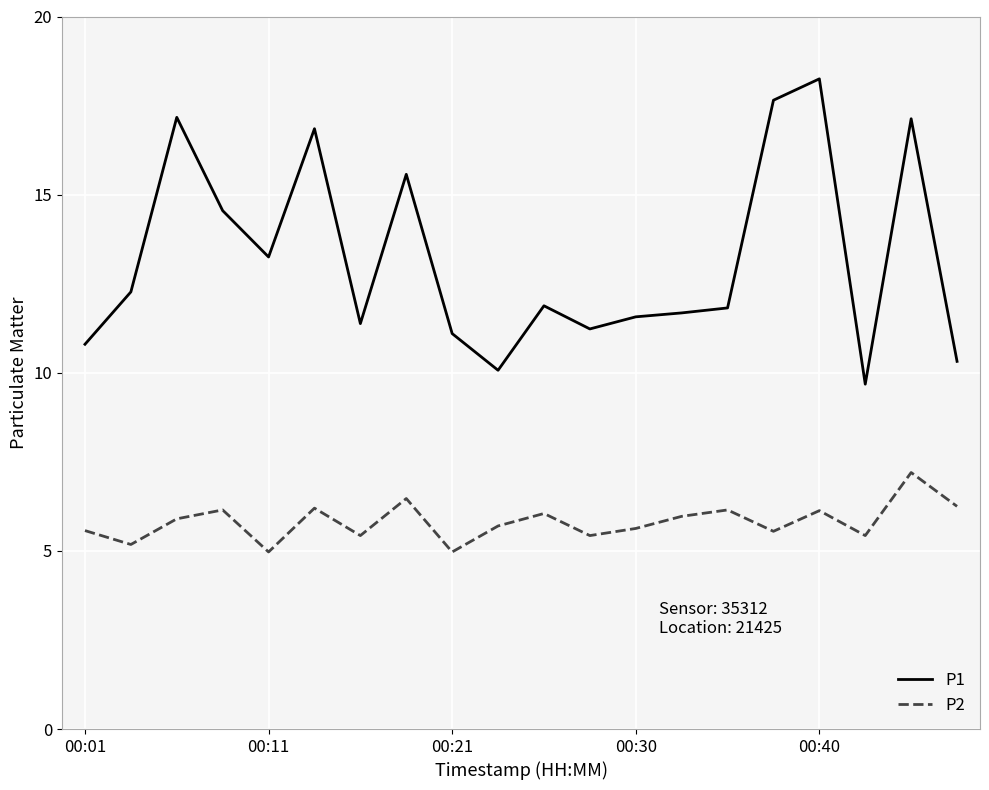

List the series in order of their peak value, highest first.

P1, P2